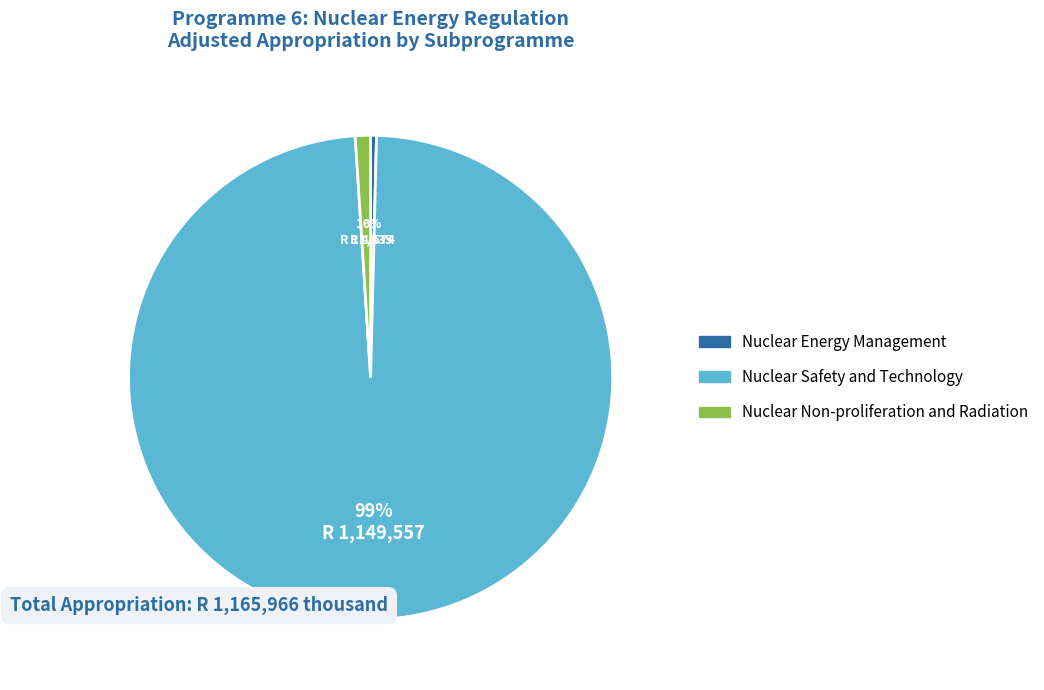

Combined, do Nuclear Safety and Technology and Nuclear Energy Management account for over 50%?

Yes